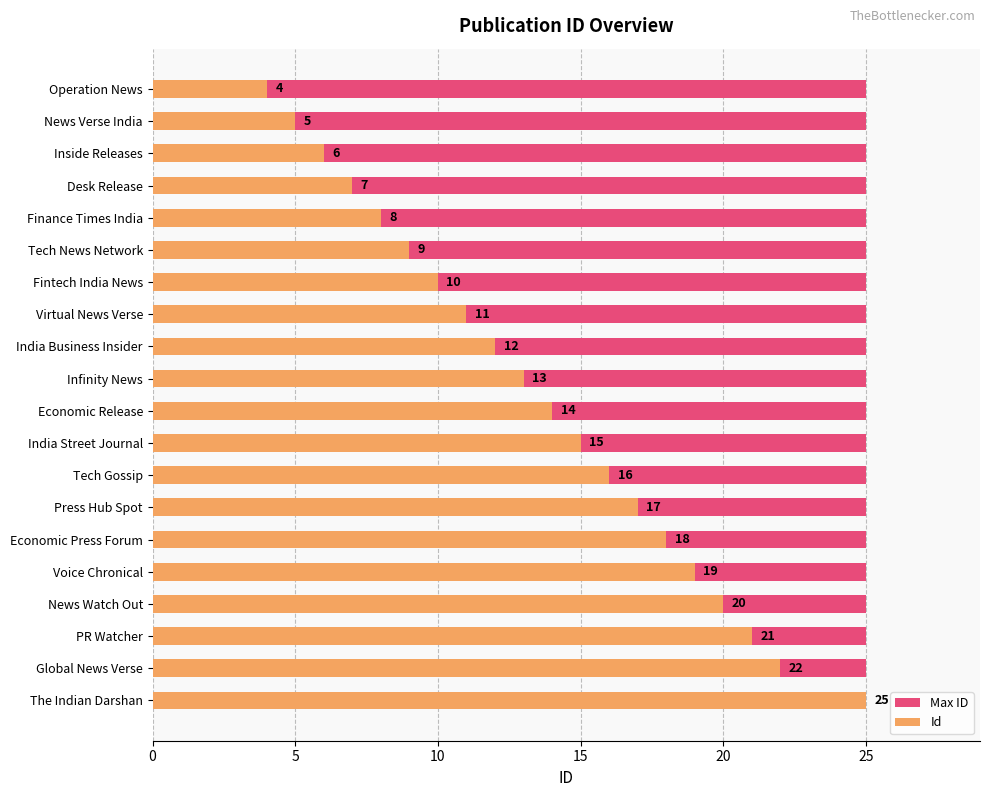

How many bars are there in total?

40